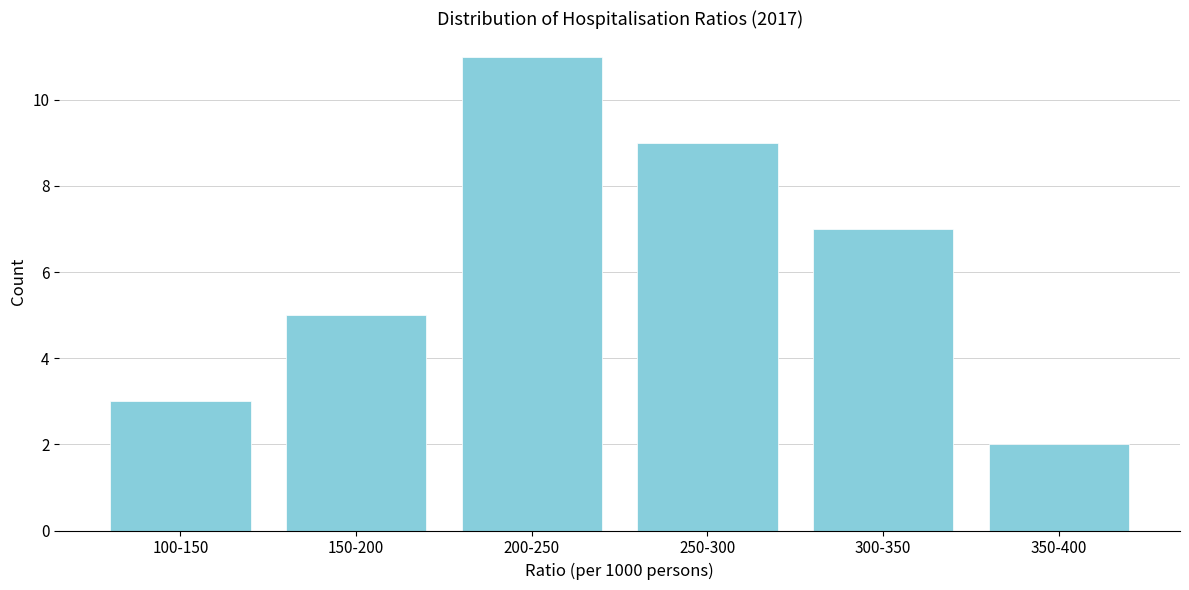

Reading right to left, what are all the values shown in this chart?

2	7	9	11	5	3